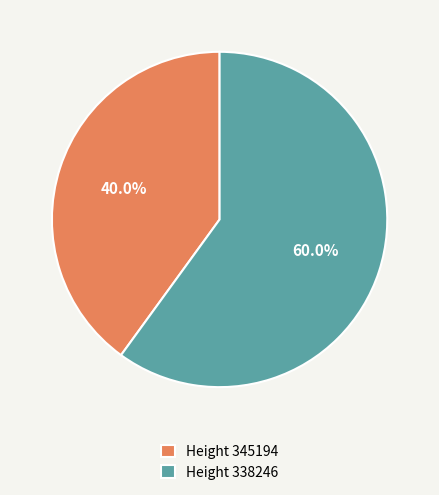

Combined, do Height 345194 and Height 338246 account for over 50%?

Yes